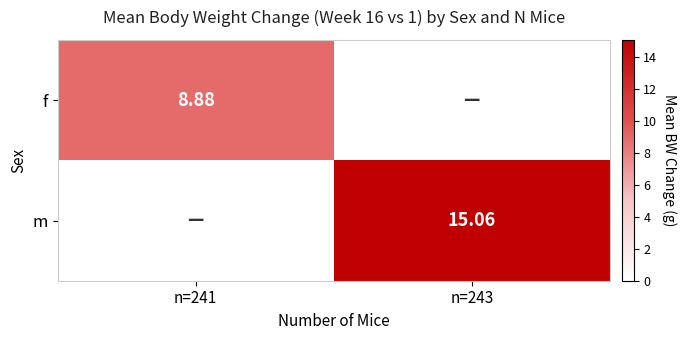

Read the m value at n=243.

15.1